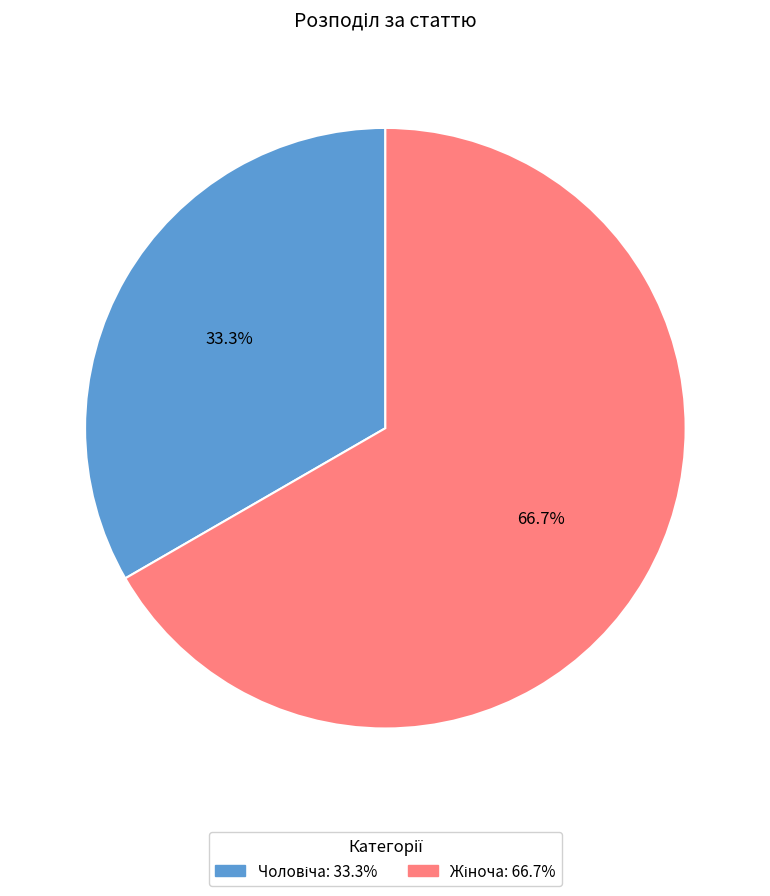

Does any single category account for the majority?

Yes